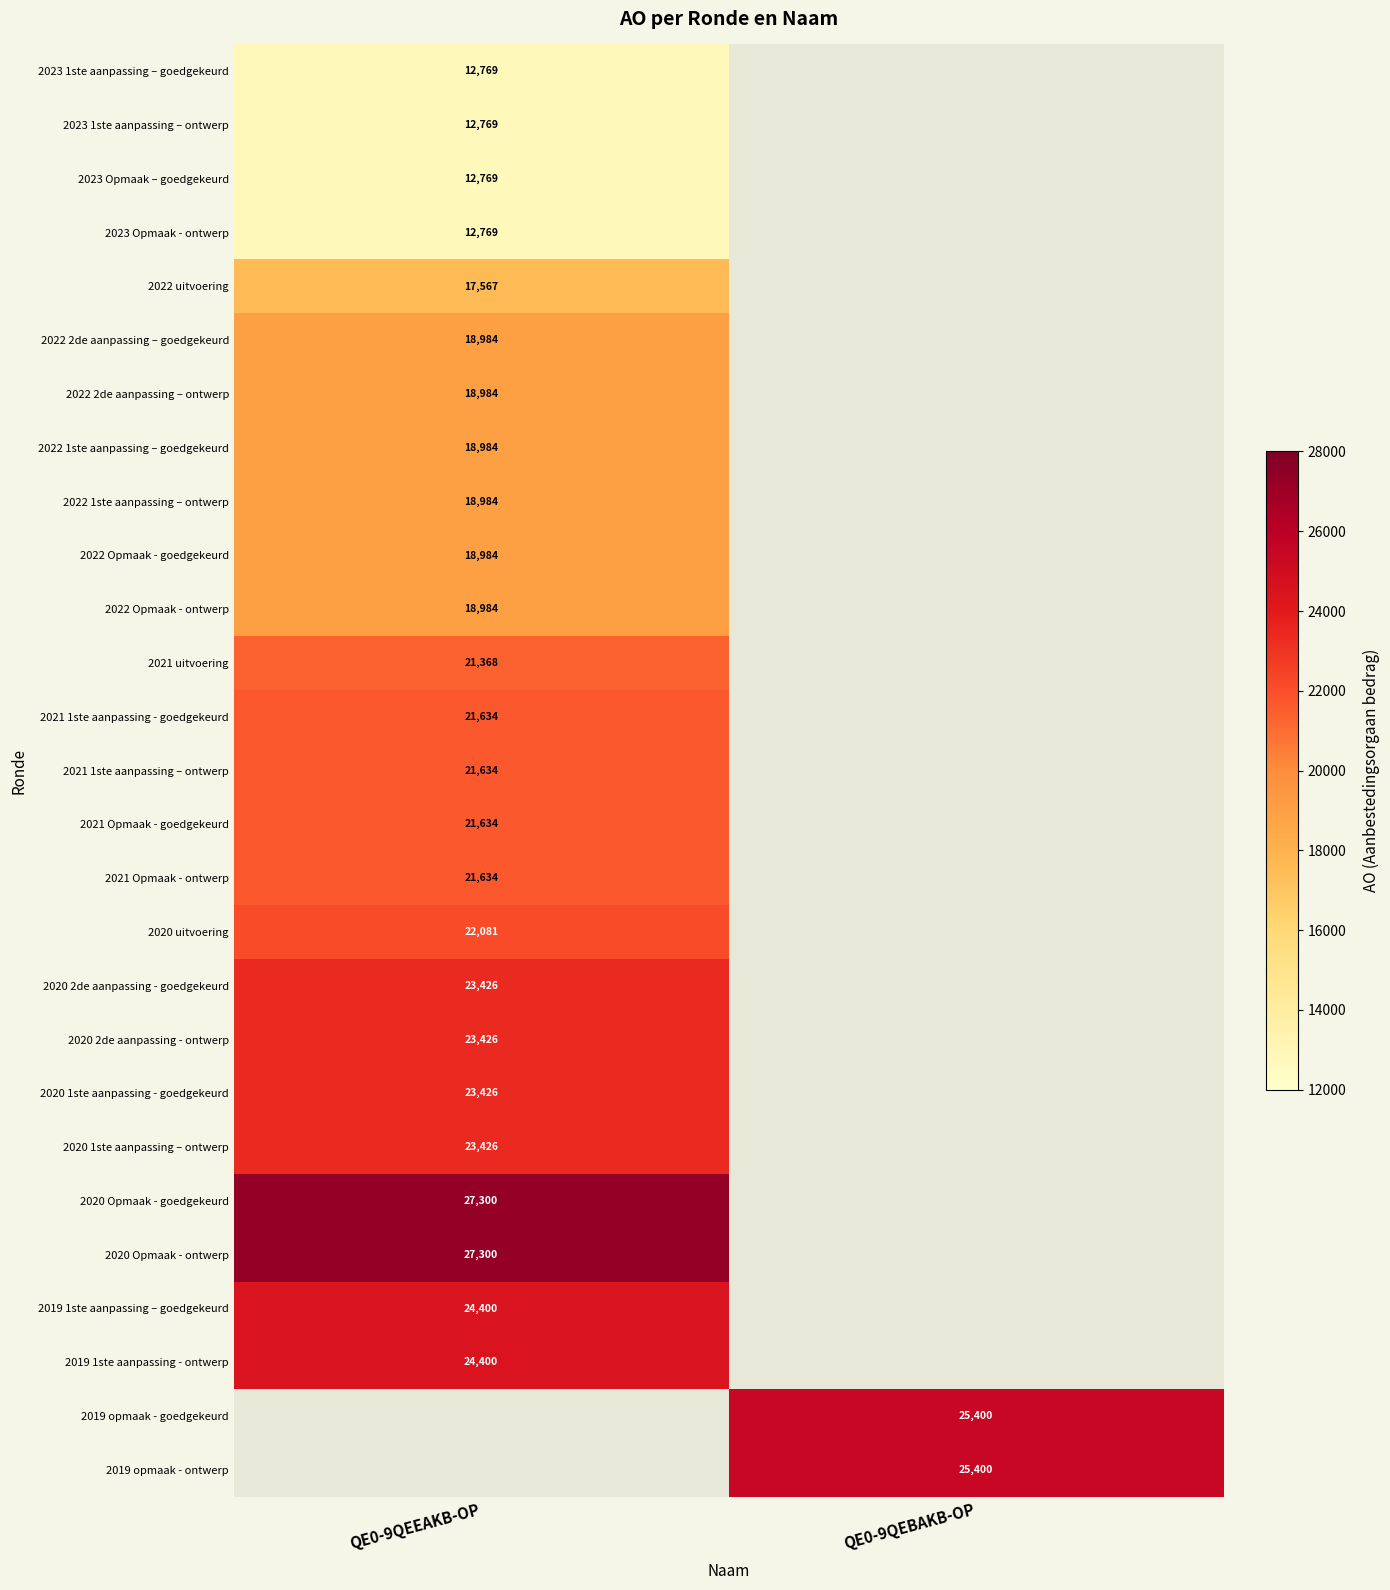

True or false: 2022 Opmaak - goedgekeurd has a value of 18984 at QE0-9QEEAKB-OP.

True